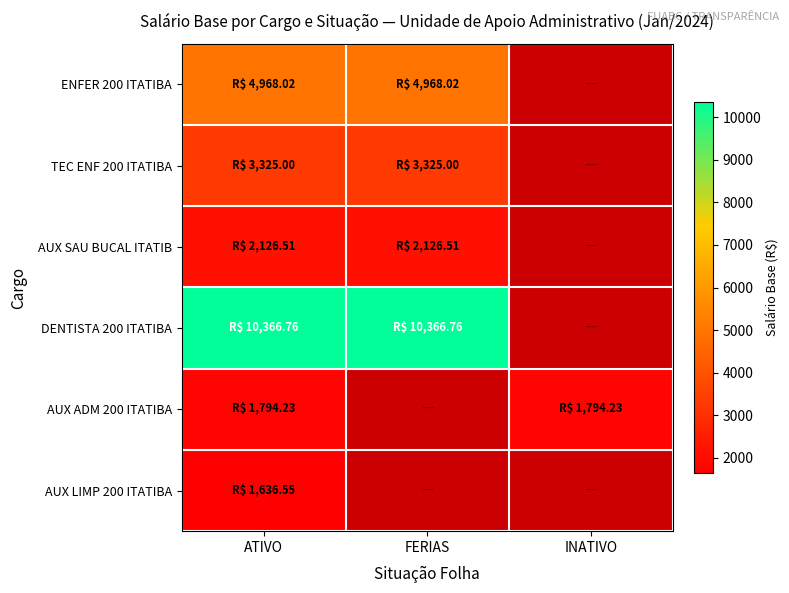

What is the minimum value for ENFER 200 ITATIBA?

4968.0